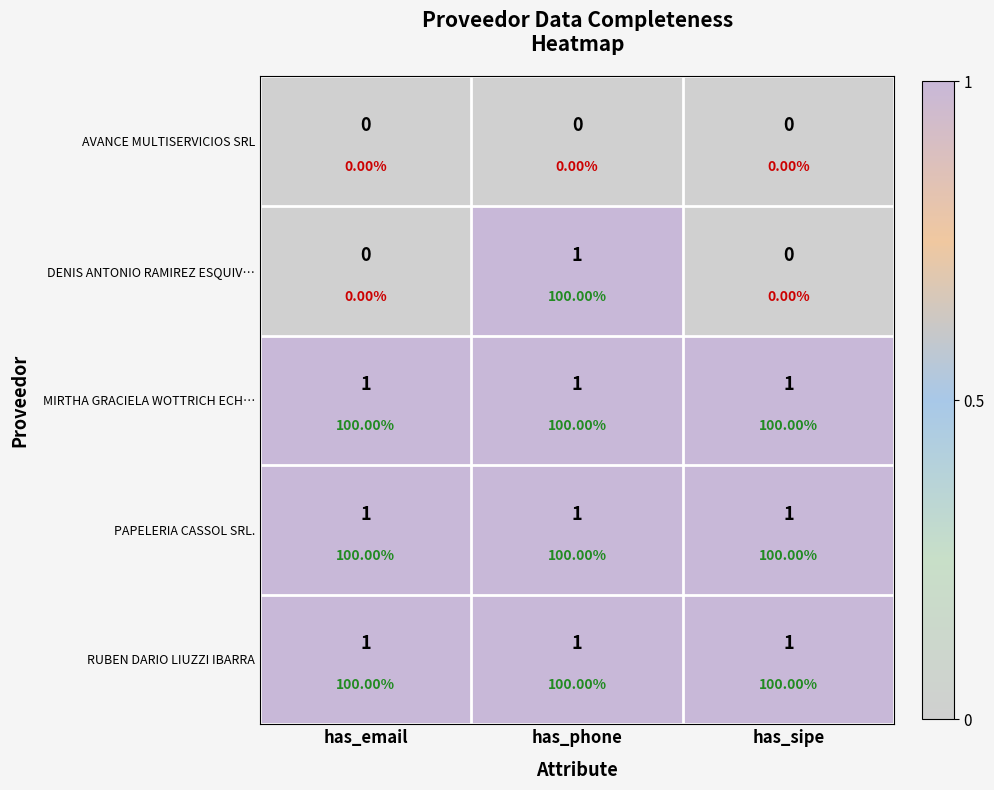

What is the sum of the MIRTHA GRACIELA WOTTRICH ECH… values at has_phone and has_email?

2